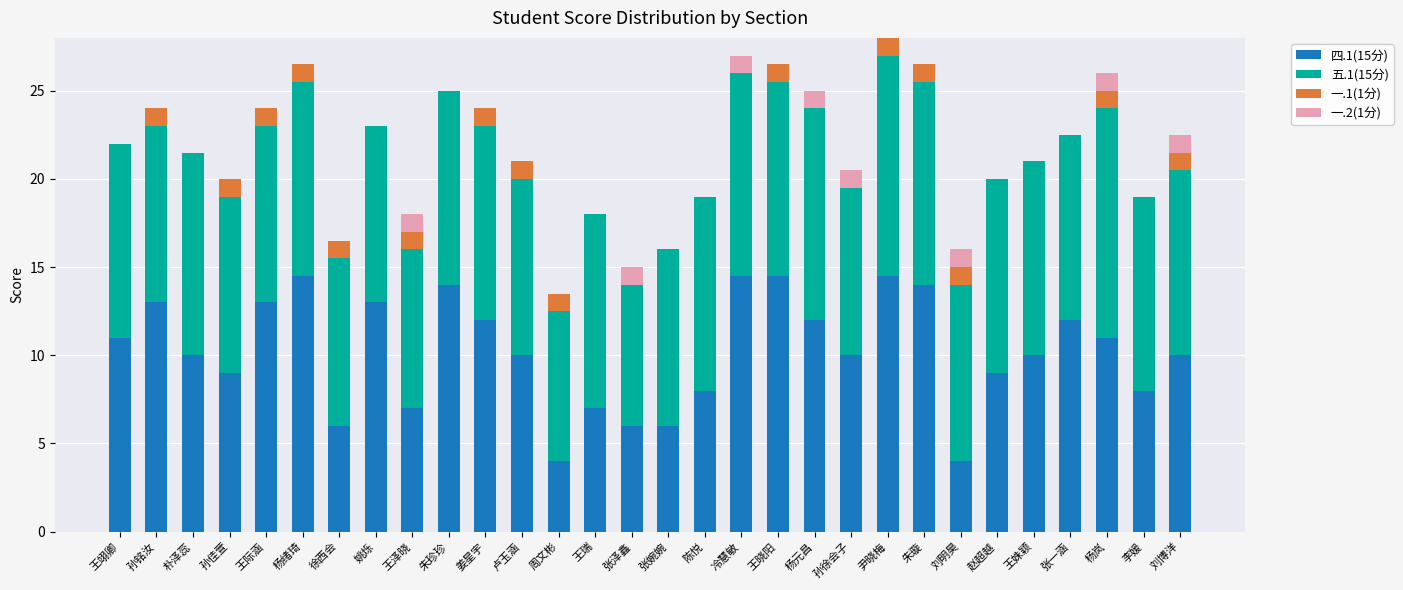

What is the highest value of the 四.1(15分) series?

14.5